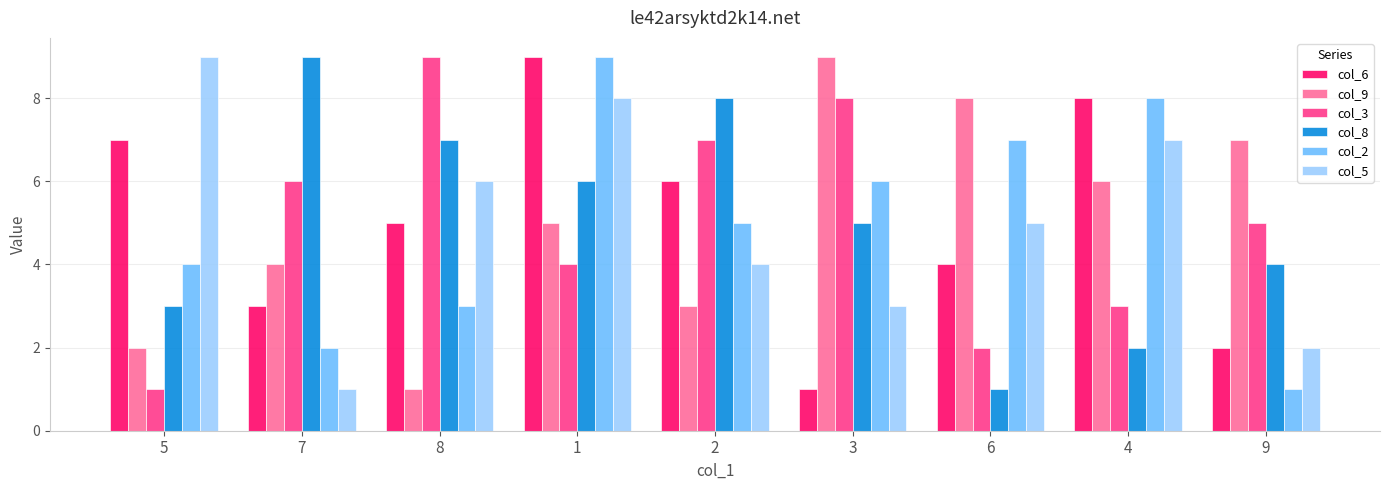

What is the average value of the col_8 series?

5